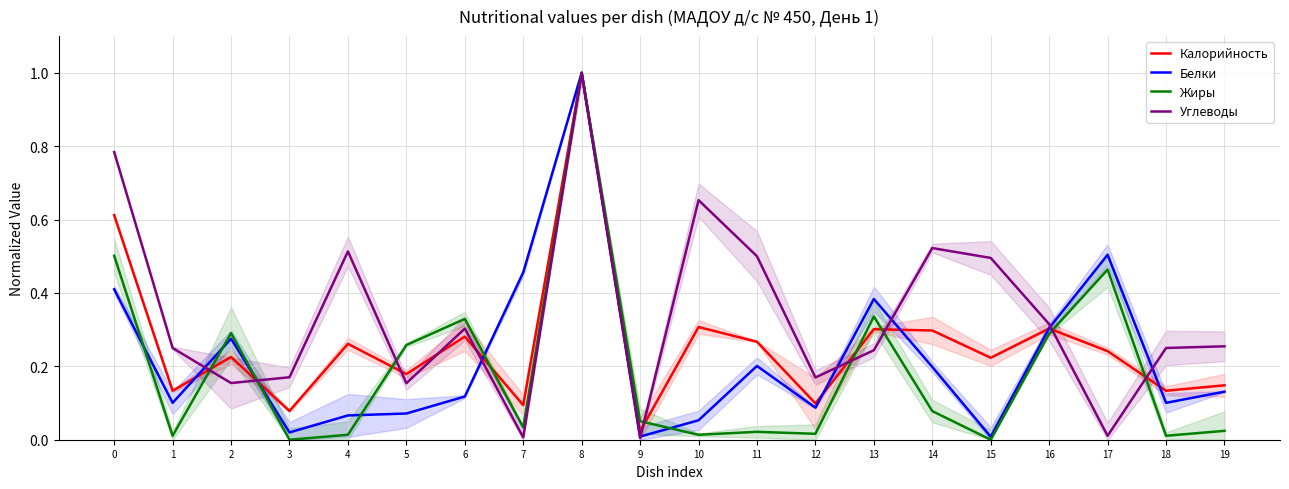

At how many categories does at least one series exceed 0?

20